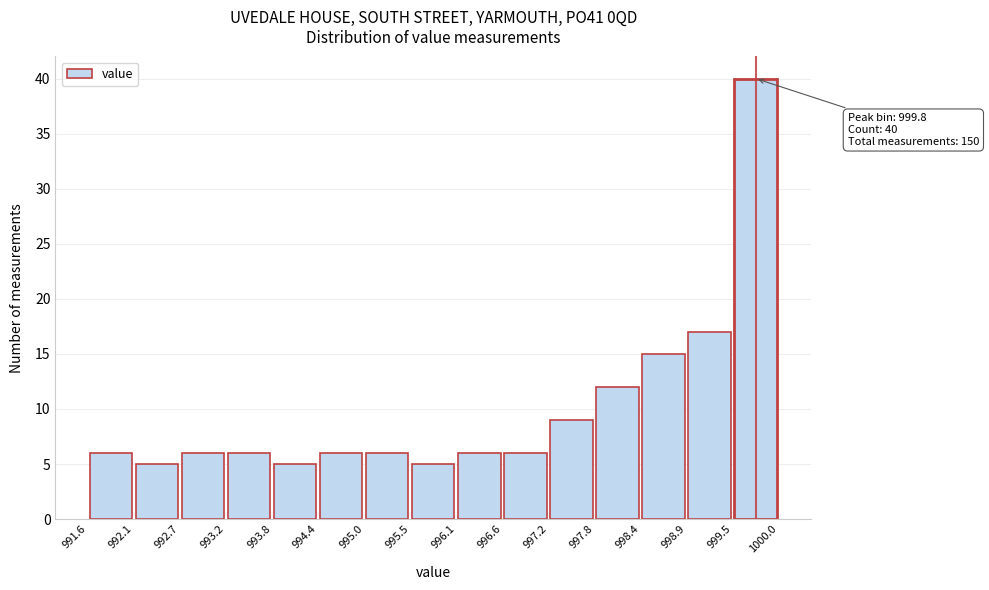

Which range on the x-axis has the tallest bar?

999.5 to 1000.0